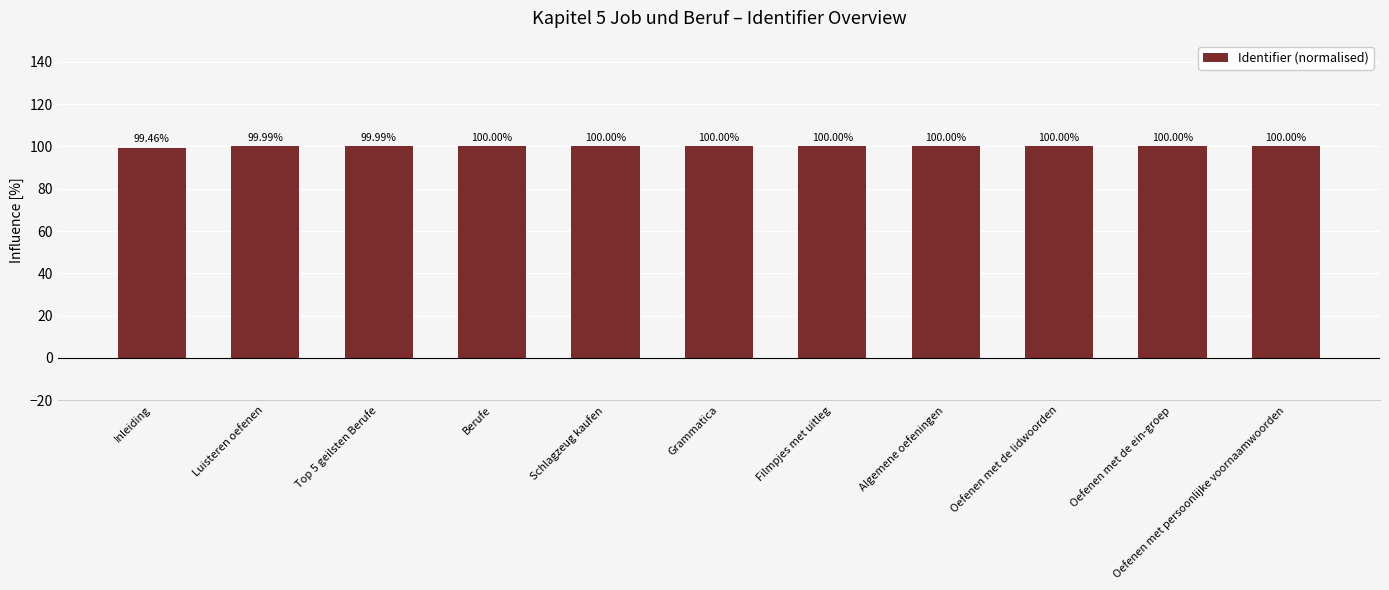

At which category does the chart reach its minimum across all series?

Inleiding